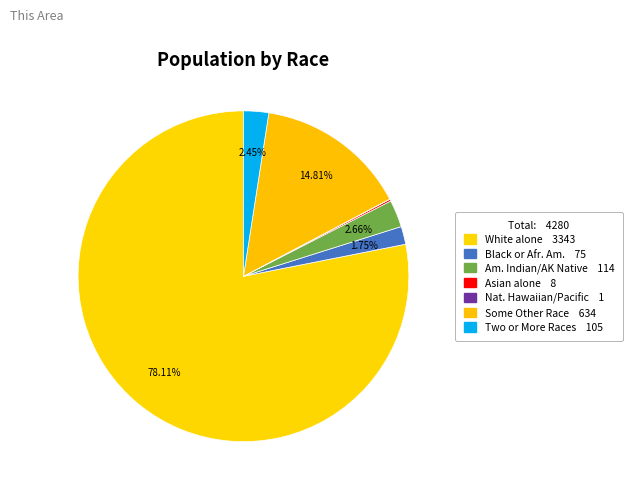

To the nearest percent, what is the average slice percentage?

14%